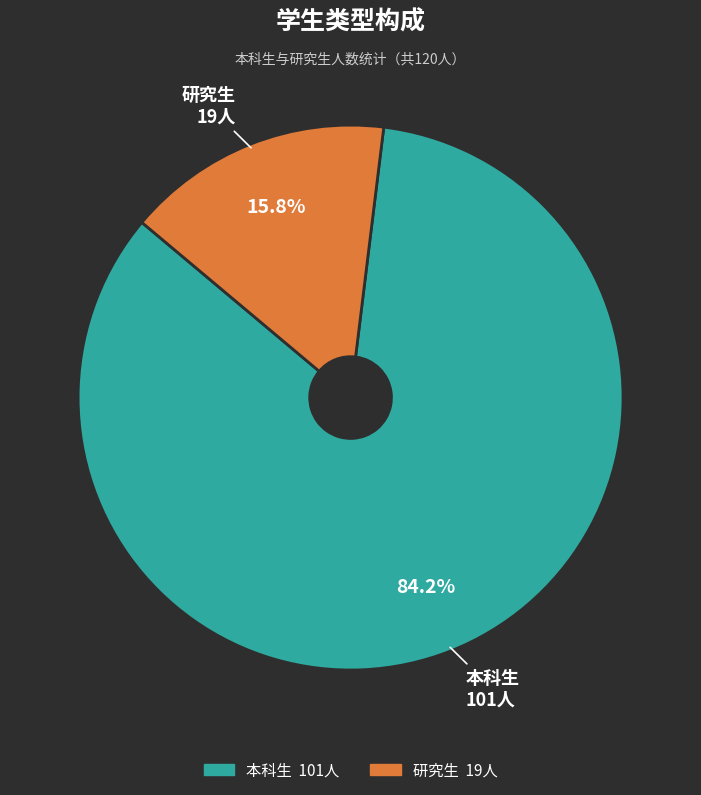

To the nearest percent, what is the combined percentage of 本科生 and 研究生?

100%